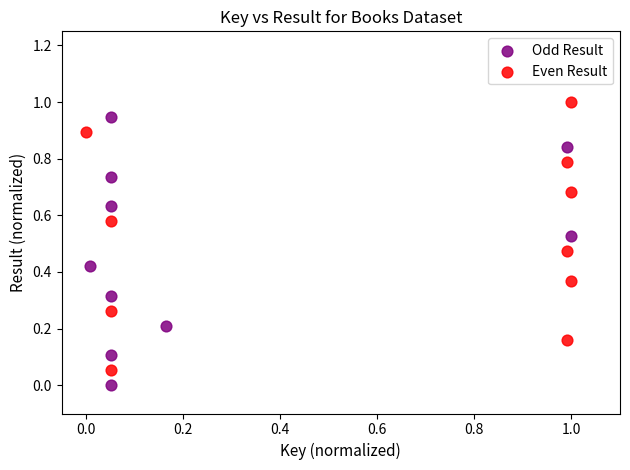

What are all the series names shown in the legend?

Odd Result, Even Result